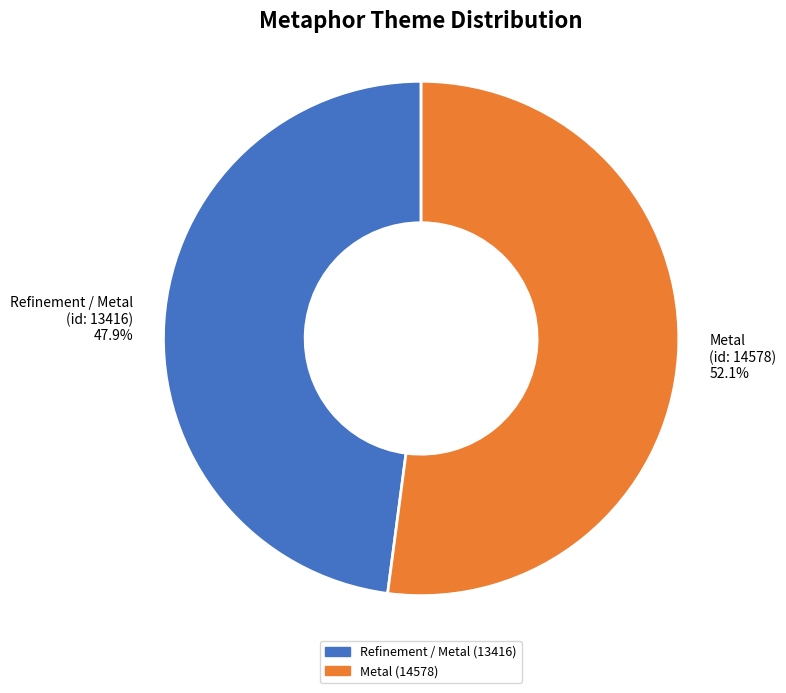

What is the ratio of the value at Refinement / Metal (id: 13416) 47.9% to the value at Metal (id: 14578) 52.1%?

0.9